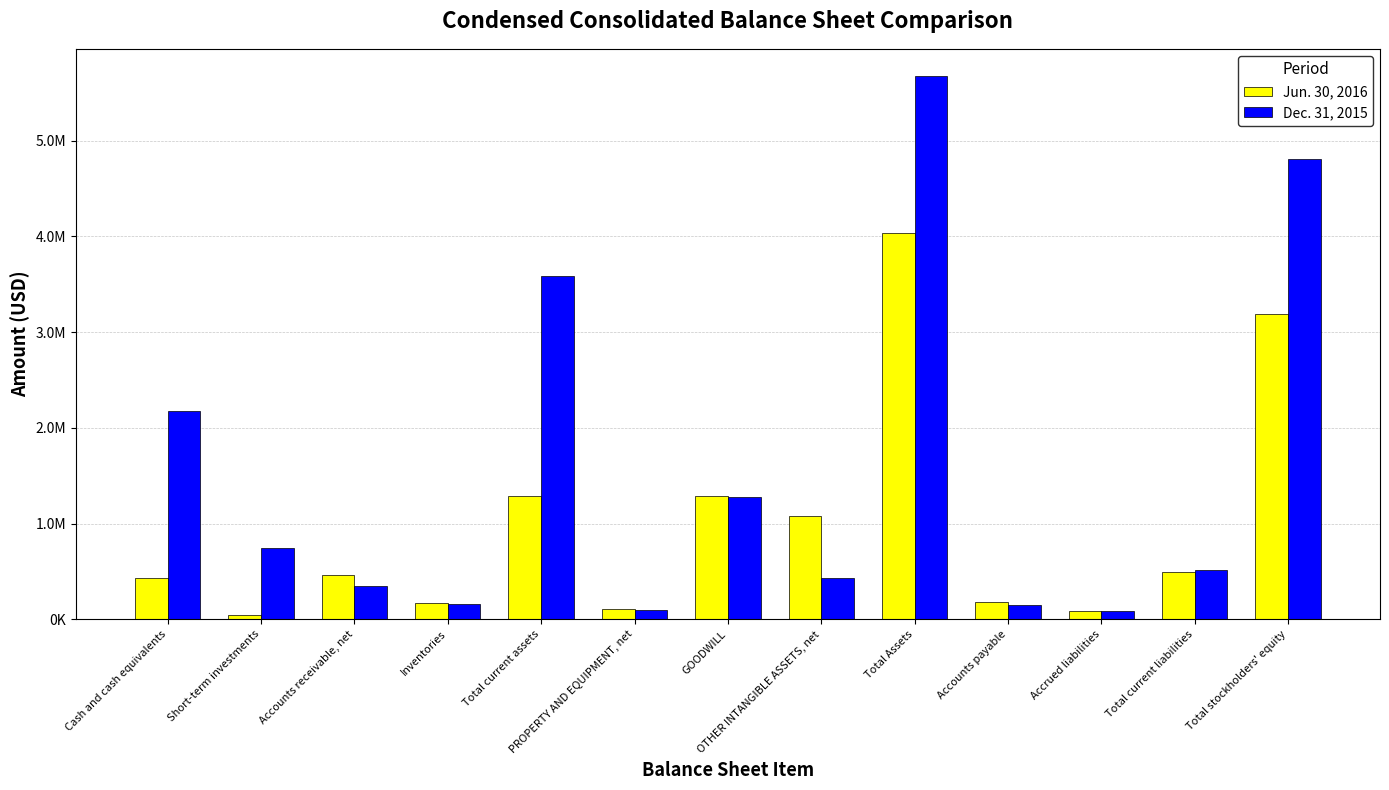

The value of Jun. 30, 2016 at Accounts payable is 260423. True or false?

False